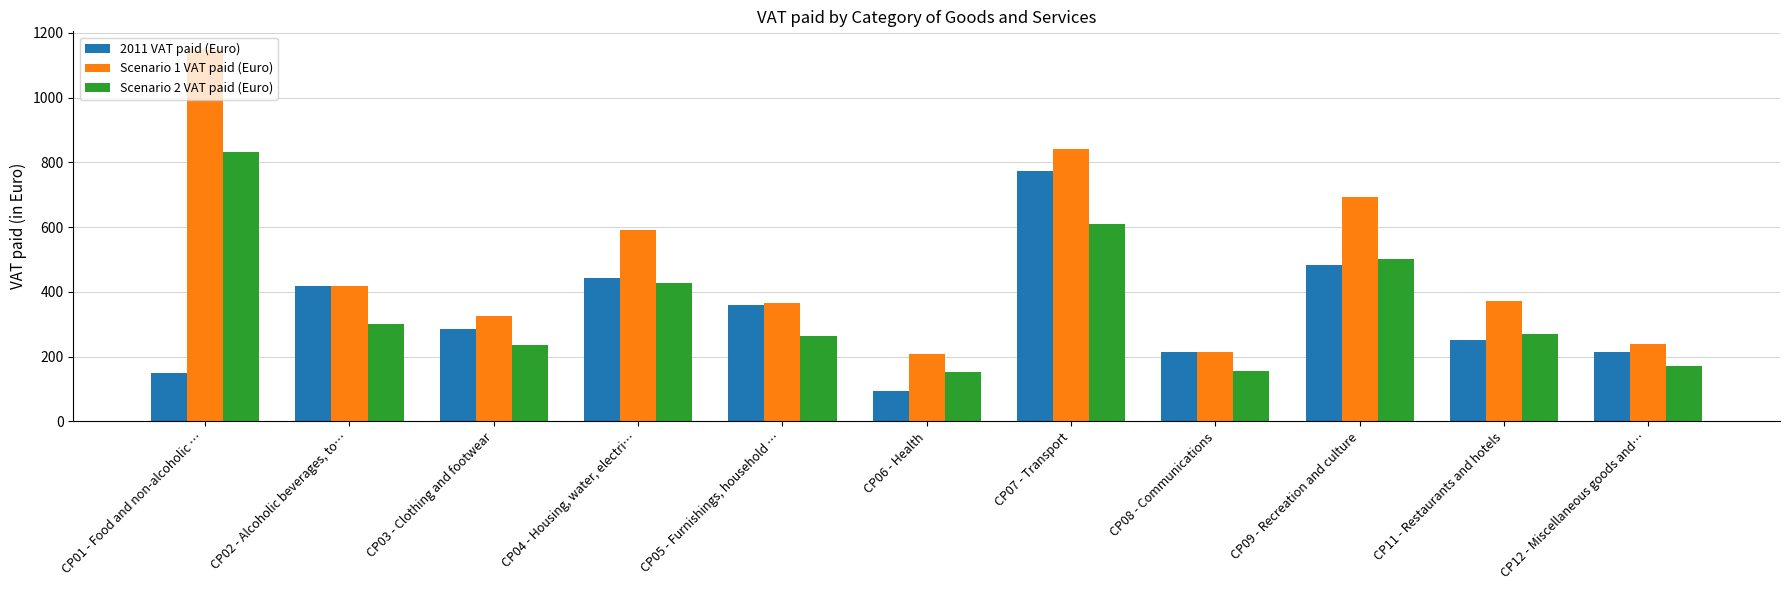

Which series has the widest spread of values?

Scenario 1 VAT paid (Euro)